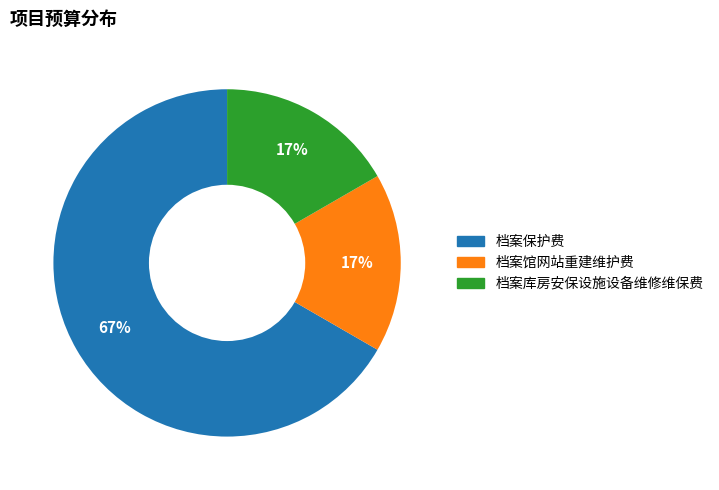

What is the largest slice in the pie chart?

档案保护费